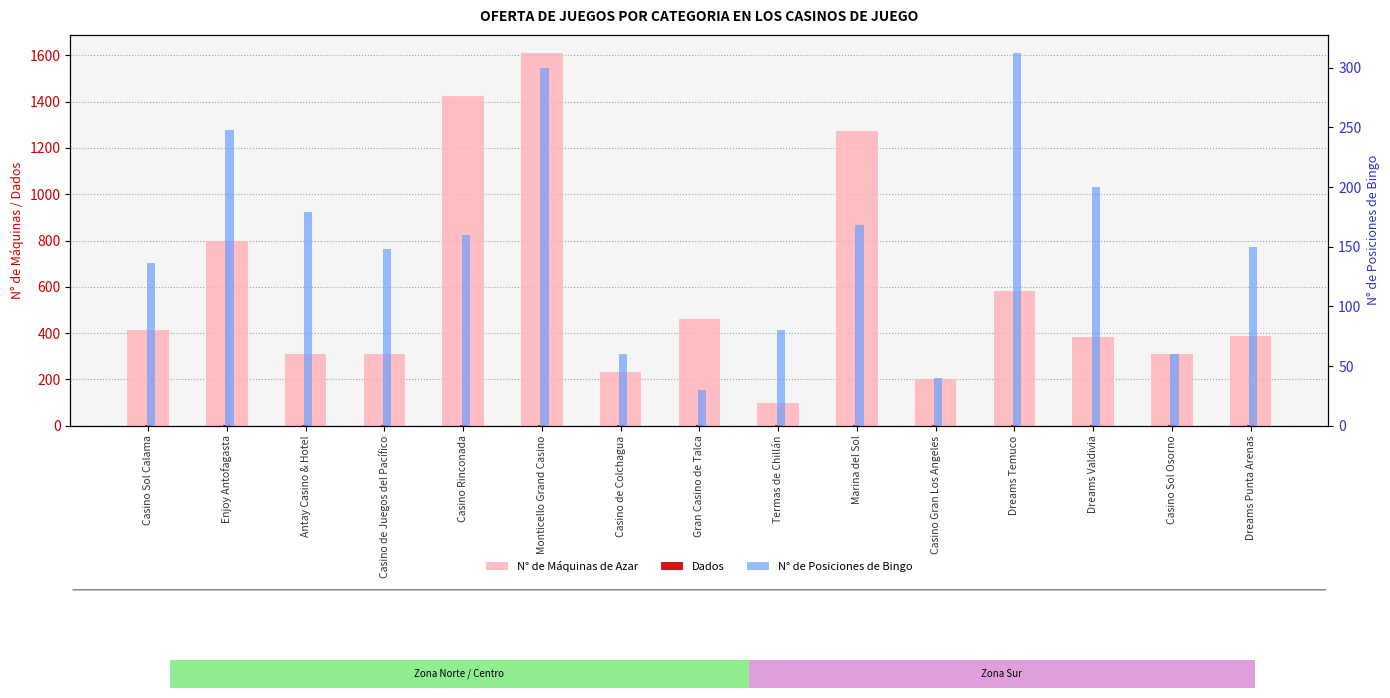

What is the spread (max minus min) of values at Marina del Sol?

1272